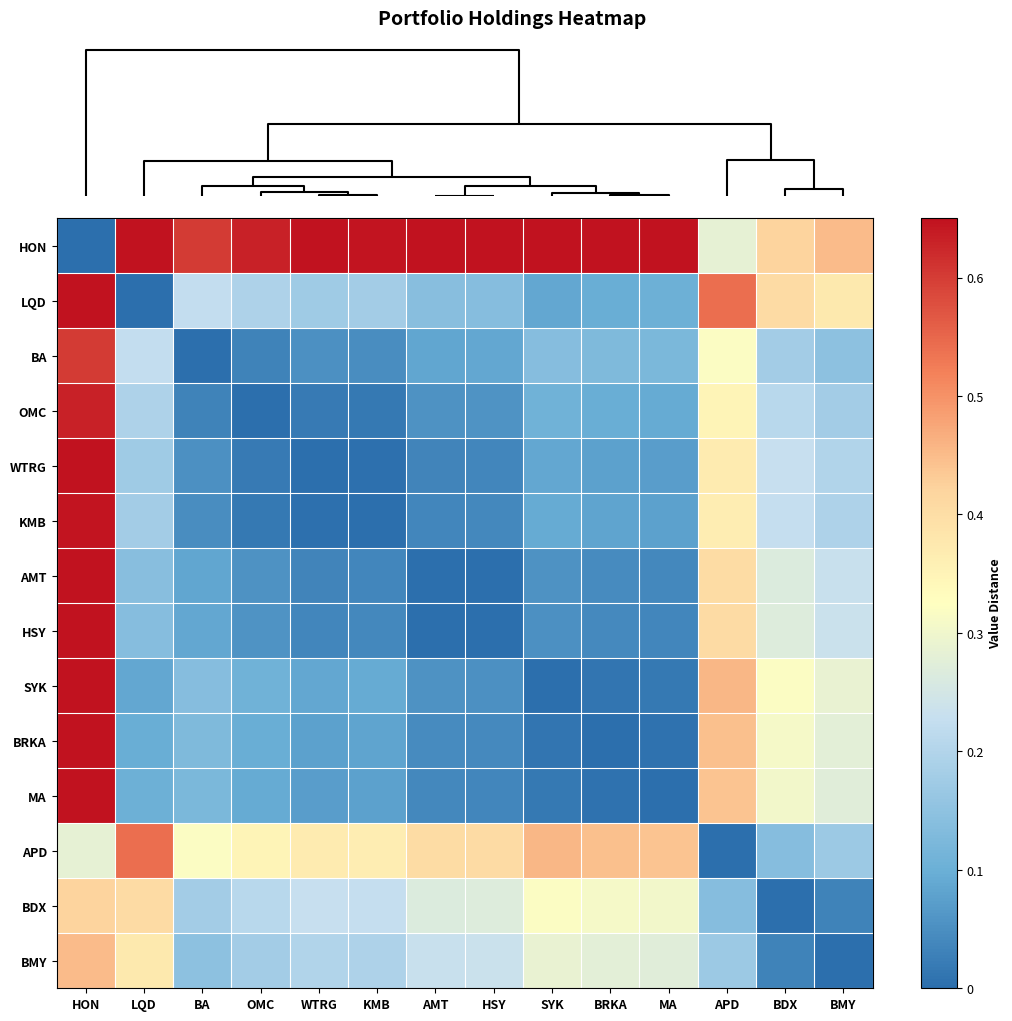

Reading right to left, list all the values displayed in this chart.

HON: BMY=0.5	BDX=0.4	APD=0.3	MA=0.7	BRKA=0.7	SYK=0.7	HSY=0.7	AMT=0.7	KMB=0.6	WTRG=0.7	OMC=0.6	BA=0.6	LQD=0.8	HON=0.0
LQD: BMY=0.4	BDX=0.4	APD=0.5	MA=0.1	BRKA=0.1	SYK=0.1	HSY=0.1	AMT=0.1	KMB=0.2	WTRG=0.2	OMC=0.2	BA=0.2	LQD=0.0	HON=0.8
BA: BMY=0.1	BDX=0.2	APD=0.3	MA=0.1	BRKA=0.1	SYK=0.1	HSY=0.1	AMT=0.1	KMB=0.0	WTRG=0.1	OMC=0.0	BA=0.0	LQD=0.2	HON=0.6
OMC: BMY=0.2	BDX=0.2	APD=0.3	MA=0.1	BRKA=0.1	SYK=0.1	HSY=0.1	AMT=0.1	KMB=0.0	WTRG=0.0	OMC=0.0	BA=0.0	LQD=0.2	HON=0.6
WTRG: BMY=0.2	BDX=0.2	APD=0.4	MA=0.1	BRKA=0.1	SYK=0.1	HSY=0.0	AMT=0.0	KMB=0.0	WTRG=0.0	OMC=0.0	BA=0.1	LQD=0.2	HON=0.7
KMB: BMY=0.2	BDX=0.2	APD=0.4	MA=0.1	BRKA=0.1	SYK=0.1	HSY=0.0	AMT=0.0	KMB=0.0	WTRG=0.0	OMC=0.0	BA=0.0	LQD=0.2	HON=0.6
AMT: BMY=0.2	BDX=0.3	APD=0.4	MA=0.0	BRKA=0.0	SYK=0.1	HSY=0.0	AMT=0.0	KMB=0.0	WTRG=0.0	OMC=0.1	BA=0.1	LQD=0.1	HON=0.7
HSY: BMY=0.2	BDX=0.3	APD=0.4	MA=0.0	BRKA=0.0	SYK=0.1	HSY=0.0	AMT=0.0	KMB=0.0	WTRG=0.0	OMC=0.1	BA=0.1	LQD=0.1	HON=0.7
SYK: BMY=0.3	BDX=0.3	APD=0.5	MA=0.0	BRKA=0.0	SYK=0.0	HSY=0.1	AMT=0.1	KMB=0.1	WTRG=0.1	OMC=0.1	BA=0.1	LQD=0.1	HON=0.7
BRKA: BMY=0.3	BDX=0.3	APD=0.4	MA=0.0	BRKA=0.0	SYK=0.0	HSY=0.0	AMT=0.0	KMB=0.1	WTRG=0.1	OMC=0.1	BA=0.1	LQD=0.1	HON=0.7
MA: BMY=0.3	BDX=0.3	APD=0.4	MA=0.0	BRKA=0.0	SYK=0.0	HSY=0.0	AMT=0.0	KMB=0.1	WTRG=0.1	OMC=0.1	BA=0.1	LQD=0.1	HON=0.7
APD: BMY=0.2	BDX=0.1	APD=0.0	MA=0.4	BRKA=0.4	SYK=0.5	HSY=0.4	AMT=0.4	KMB=0.4	WTRG=0.4	OMC=0.3	BA=0.3	LQD=0.5	HON=0.3
BDX: BMY=0.0	BDX=0.0	APD=0.1	MA=0.3	BRKA=0.3	SYK=0.3	HSY=0.3	AMT=0.3	KMB=0.2	WTRG=0.2	OMC=0.2	BA=0.2	LQD=0.4	HON=0.4
BMY: BMY=0.0	BDX=0.0	APD=0.2	MA=0.3	BRKA=0.3	SYK=0.3	HSY=0.2	AMT=0.2	KMB=0.2	WTRG=0.2	OMC=0.2	BA=0.1	LQD=0.4	HON=0.5